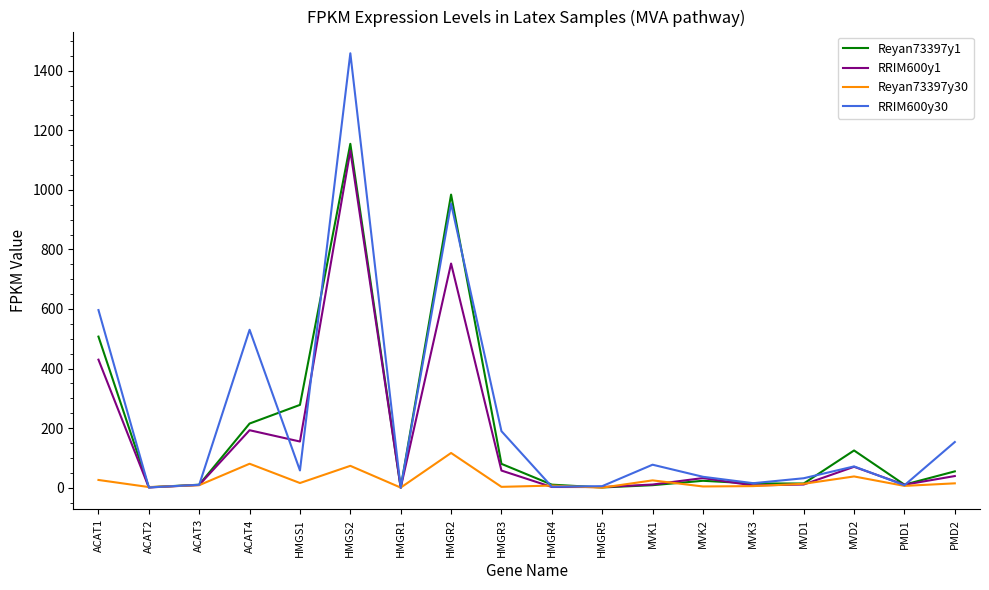

Between which two adjacent categories do RRIM600y30 and Reyan73397y30 first intersect?

ACAT1 and ACAT2